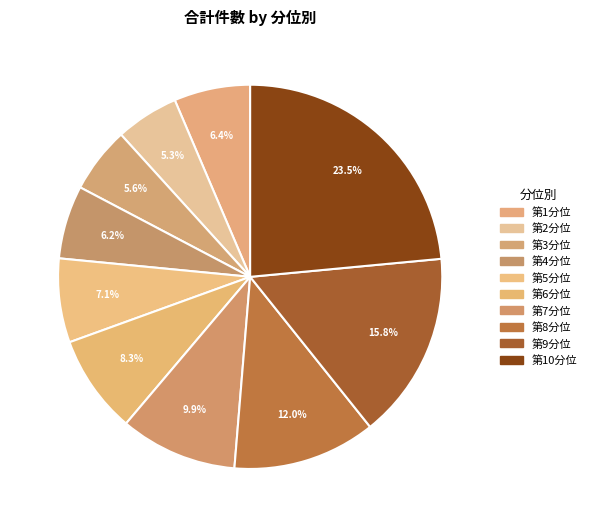

What is the smallest slice in the pie chart?

第2分位